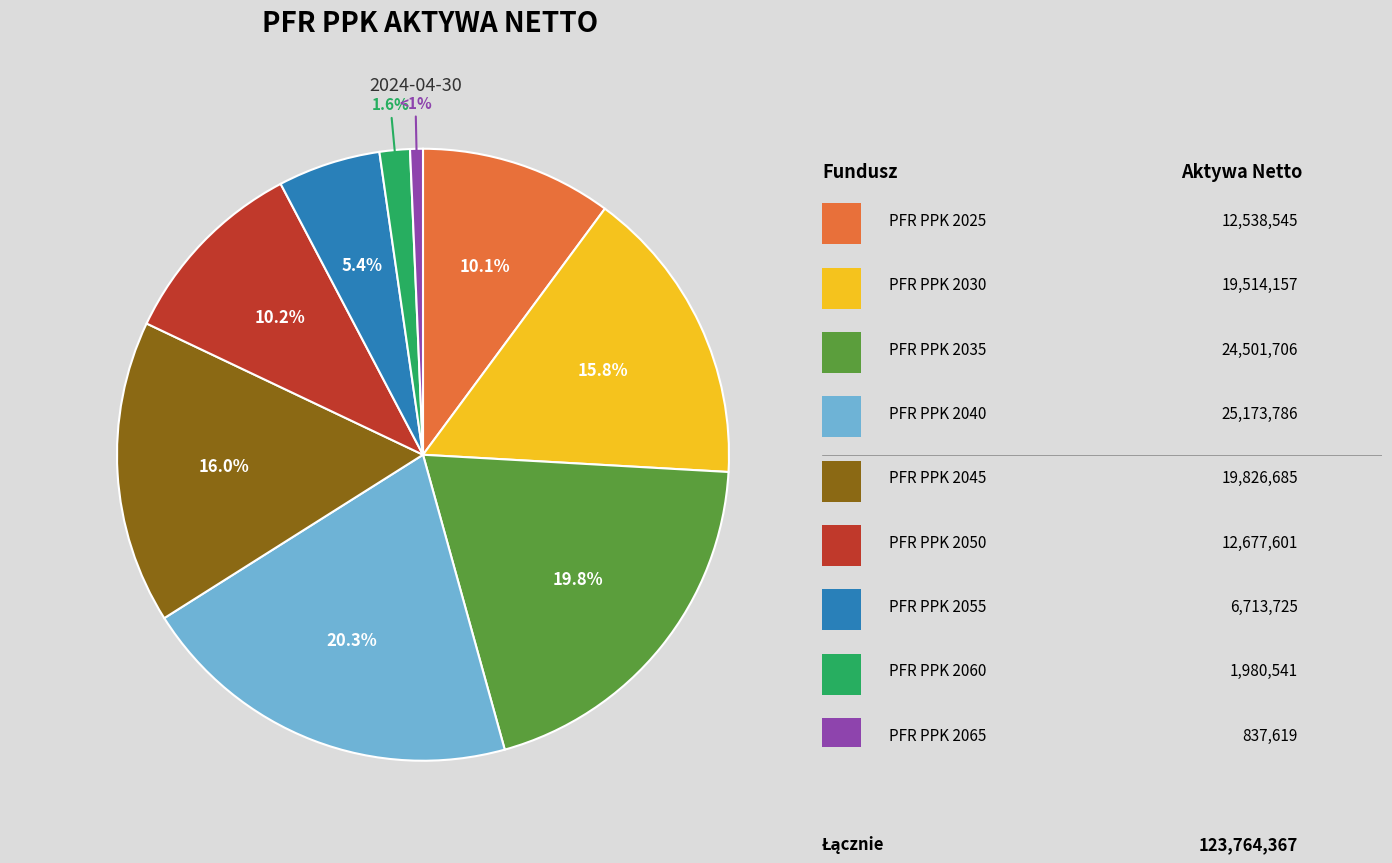

Is there a majority slice in this chart?

No